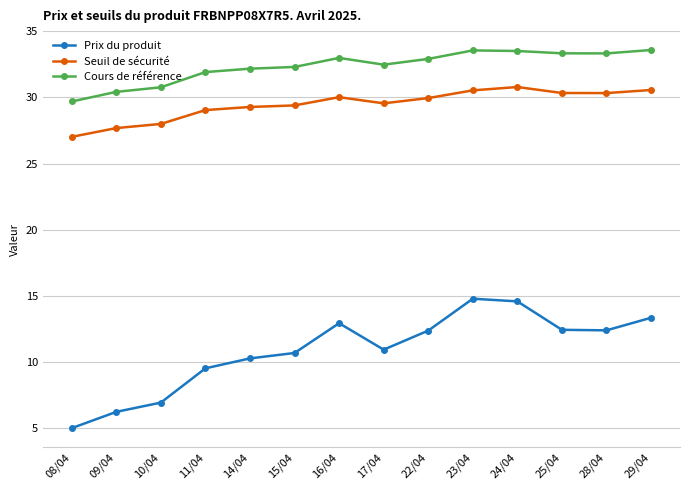

What position from the left is 22/04?

9